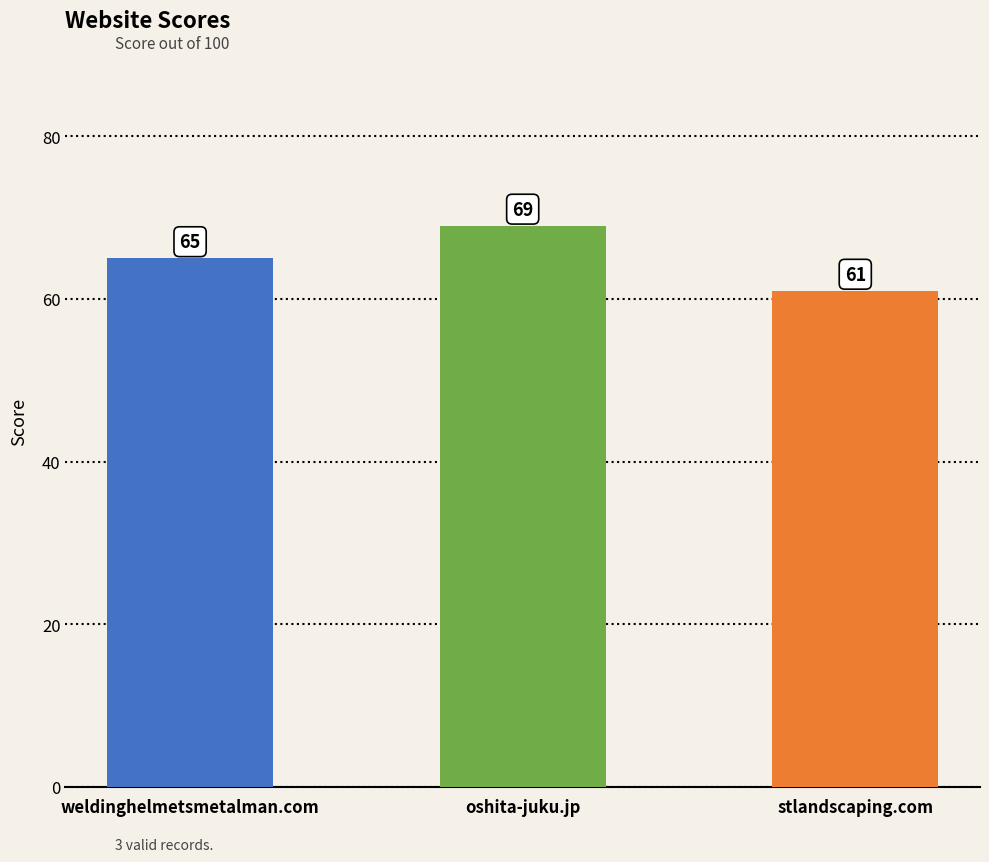

How many data points are less than 65?

1